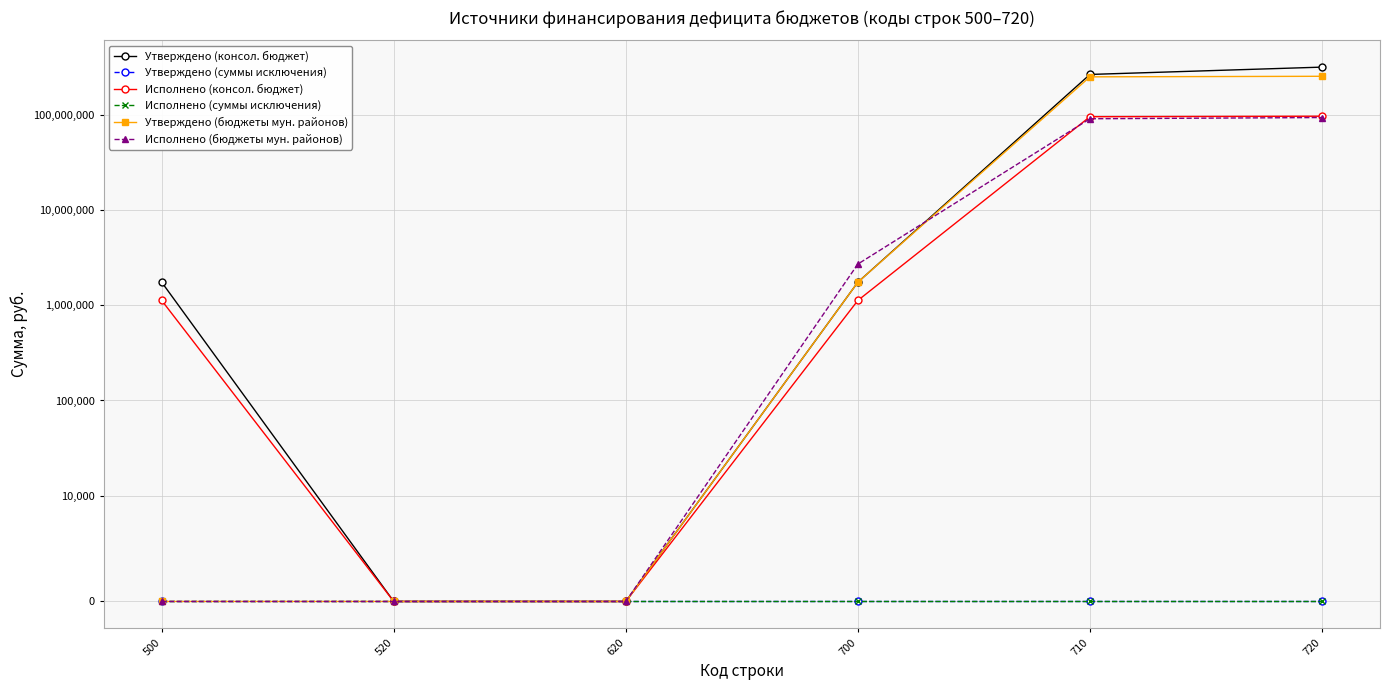

Count the number of data series in this chart.

6